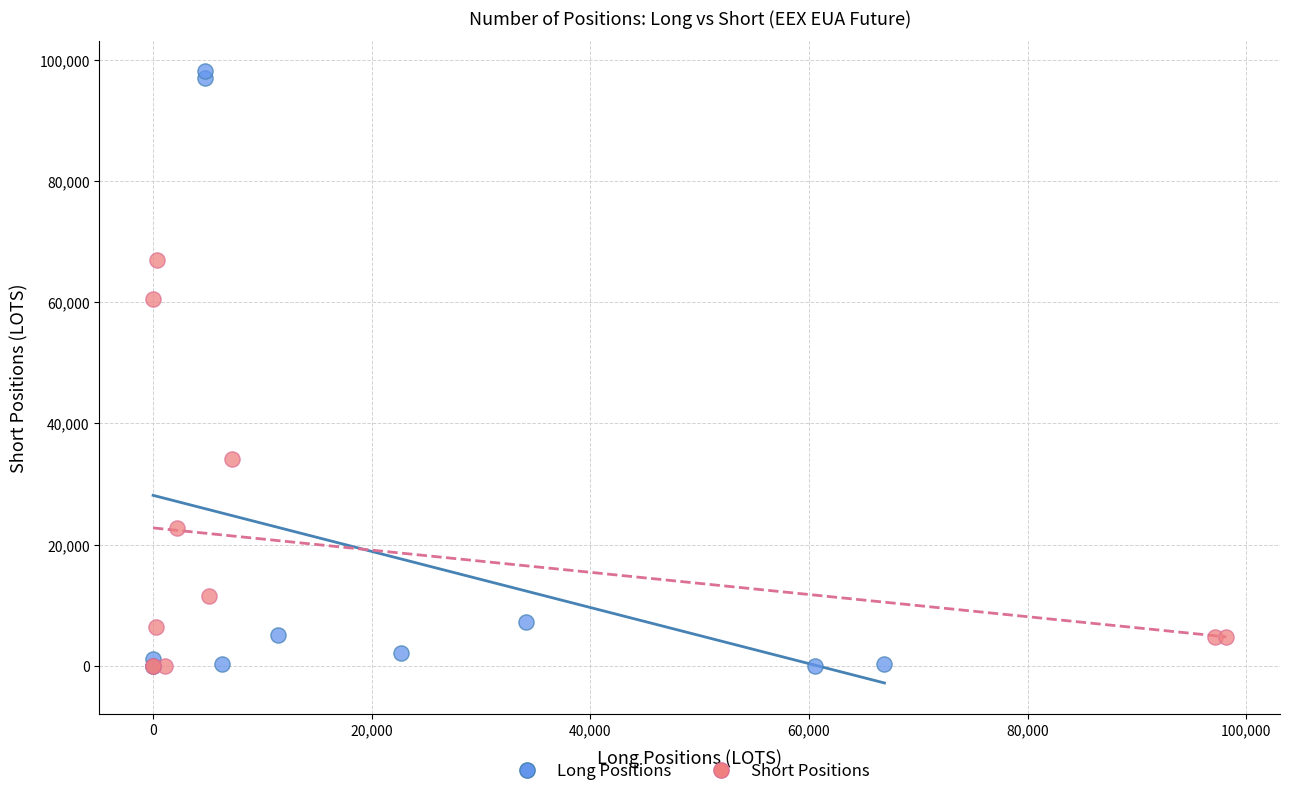

Which series contains the highest Y value?

Long Positions